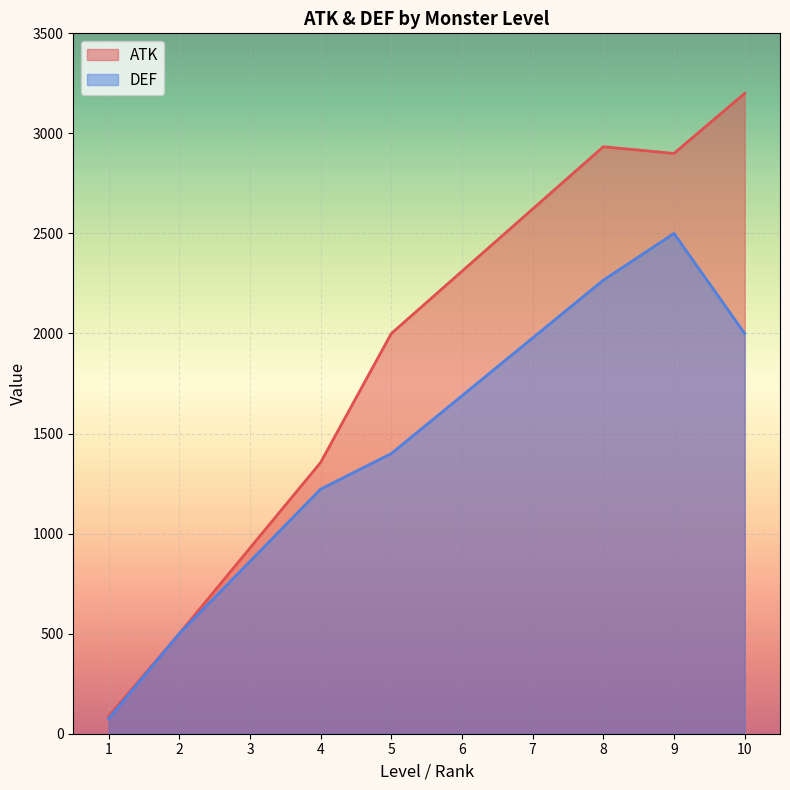

How many lines are shown in the chart?

2